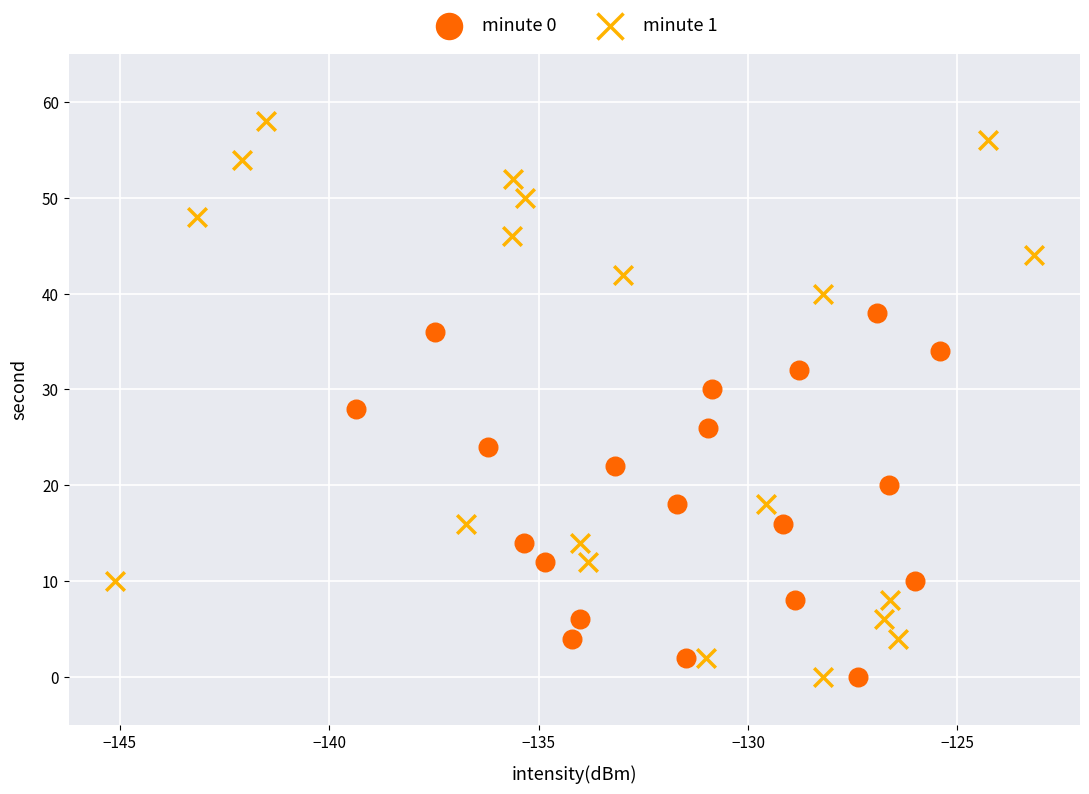

Which series has the largest Y range (max minus min)?

minute 1